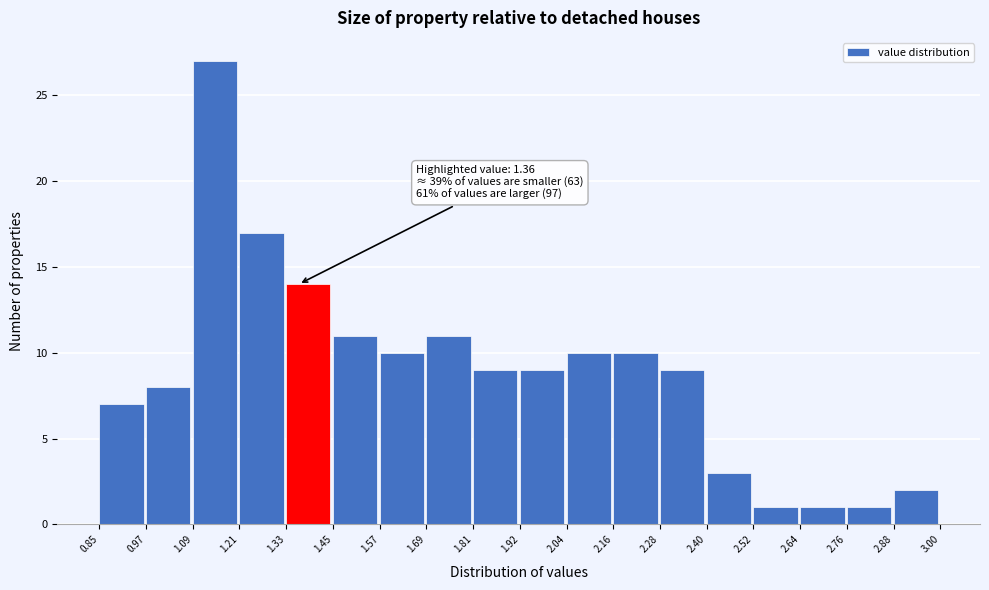

Which range on the x-axis has the tallest bar?

1.09 to 1.21